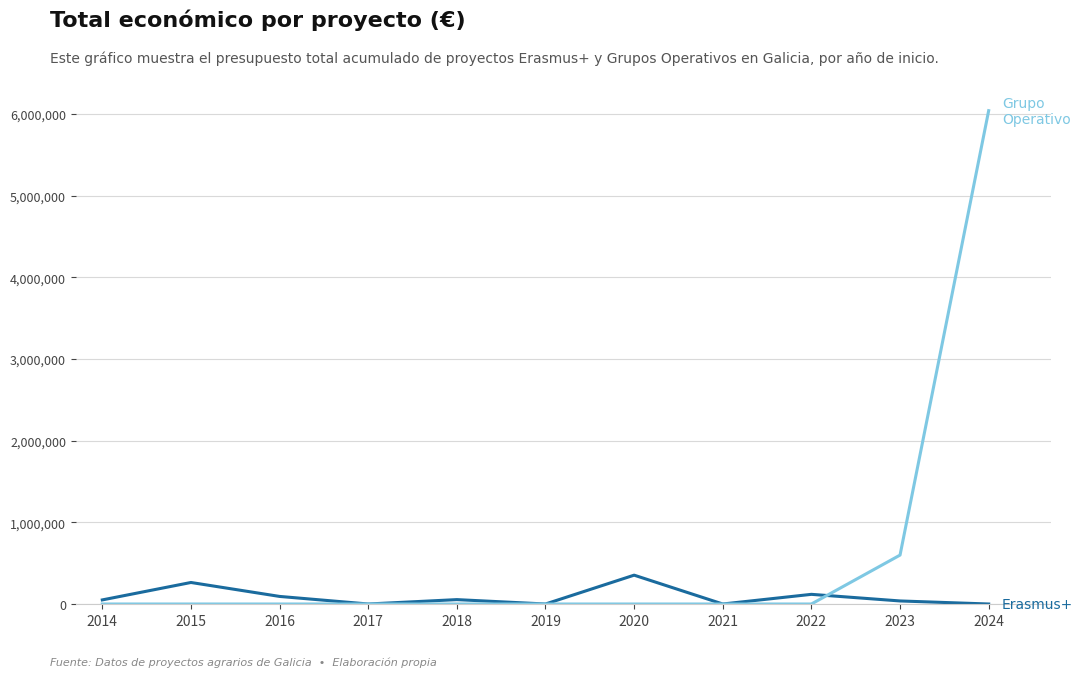

At which category is the sum across all series the highest?

2024